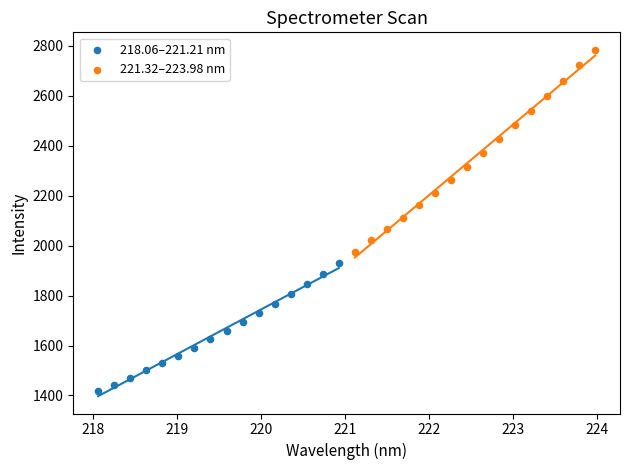

Which series reaches the maximum Y coordinate?

221.32–223.98 nm